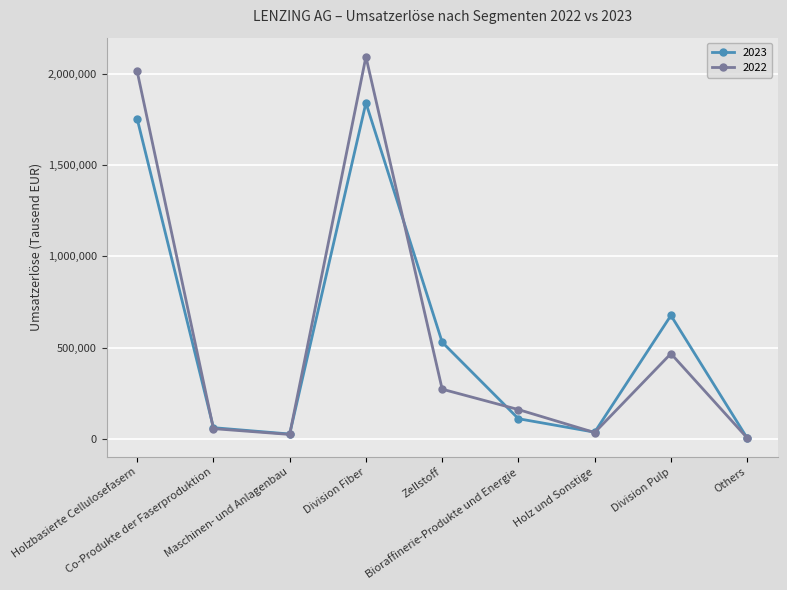

Which series has the widest spread of values?

2022